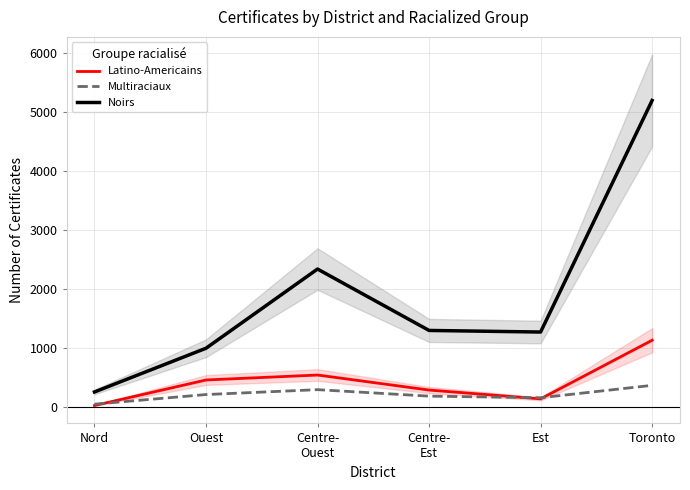

What is the total value across all series at Est?

1584